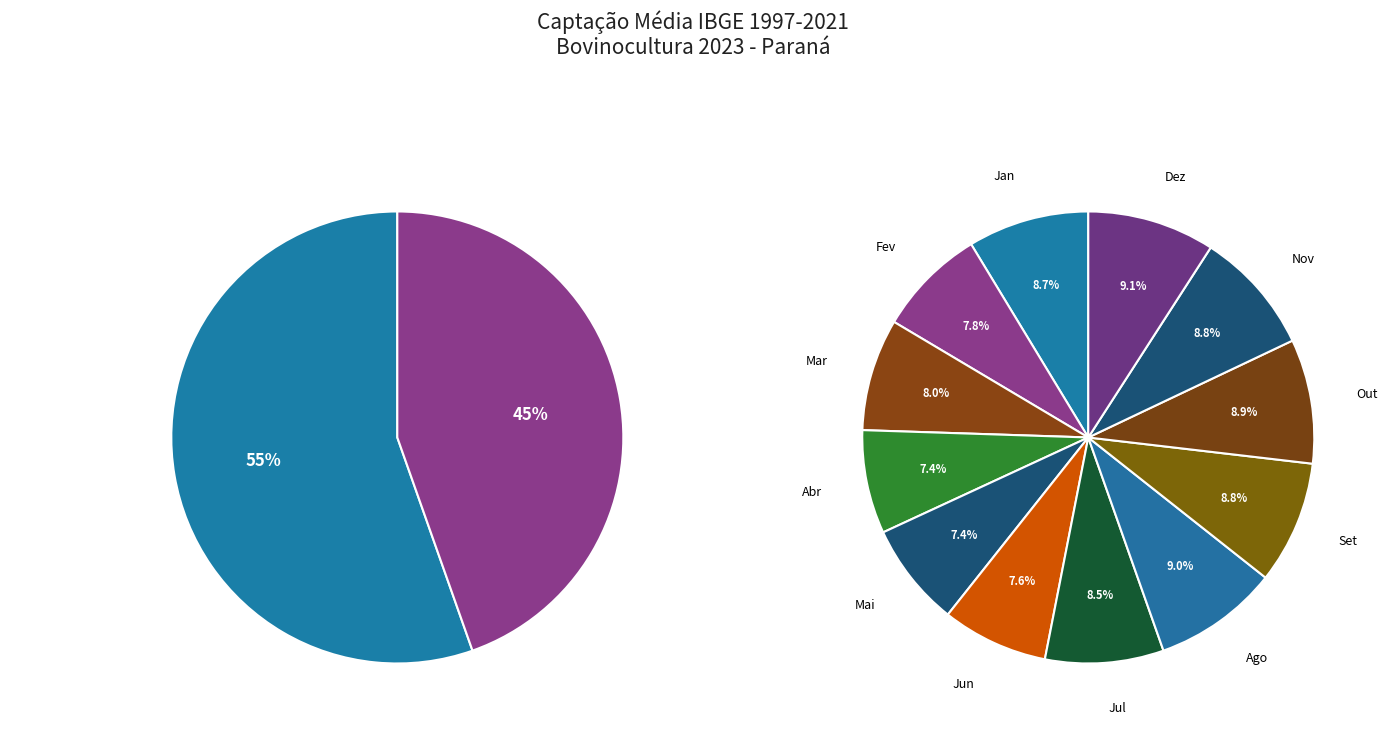

To the nearest percent, what is the average slice percentage?

8%